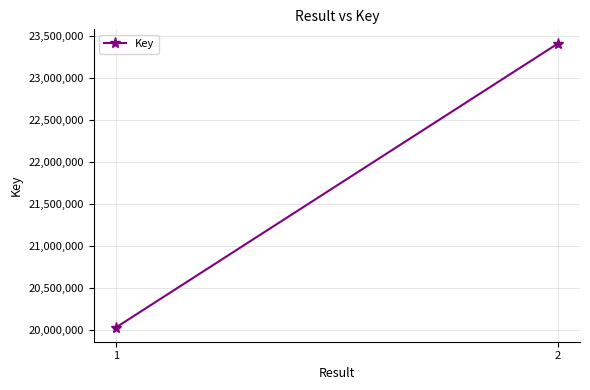

Reading right to left, what are all the values shown in this chart?

23413348	20029244